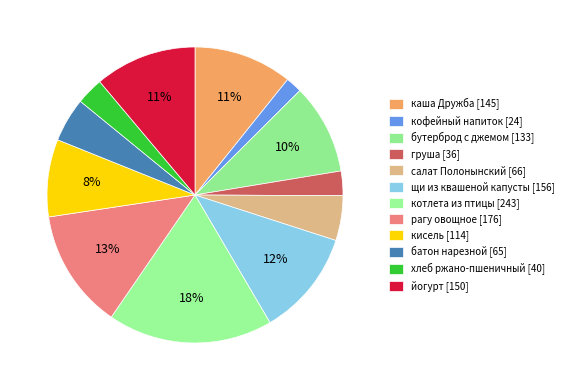

How many segments does this pie chart have?

12